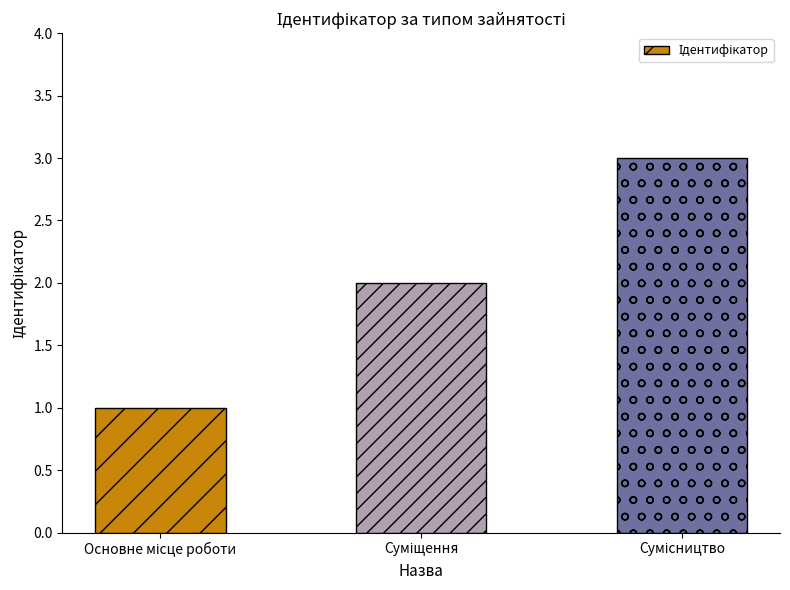

What is the maximum value shown in the chart?

3